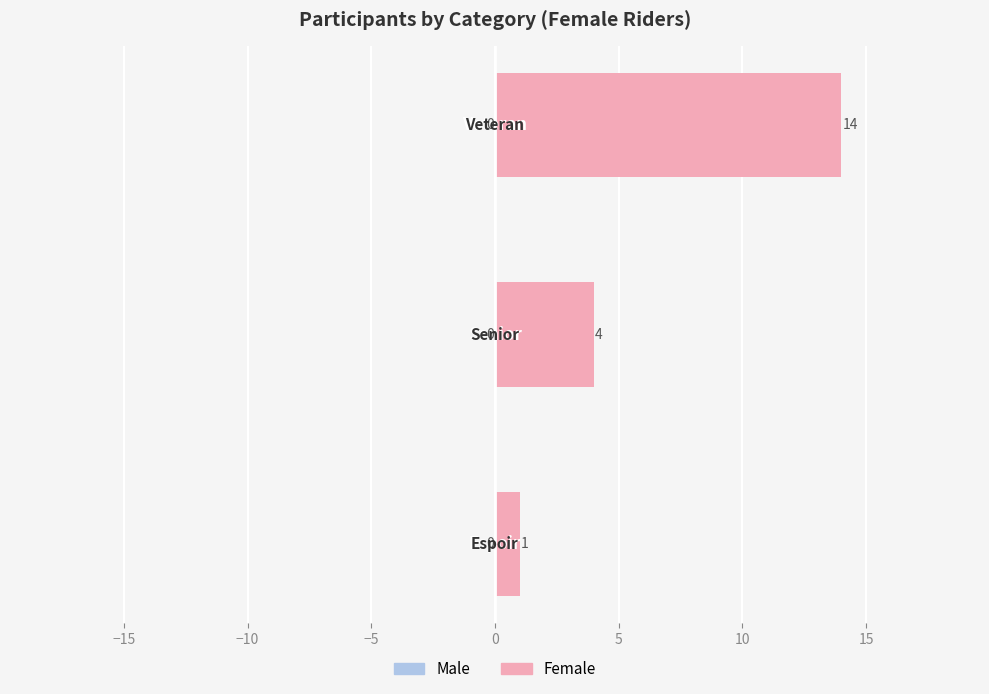

What is the greatest value displayed?

14